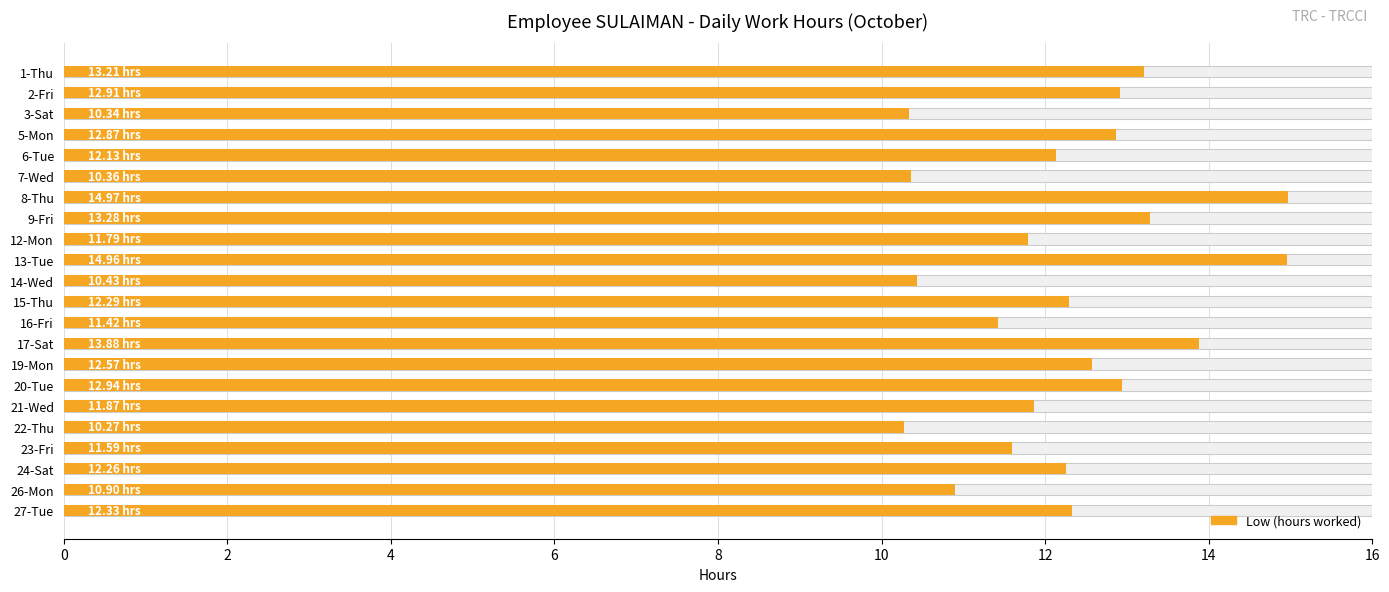

What is the maximum value shown in the chart?

15.0